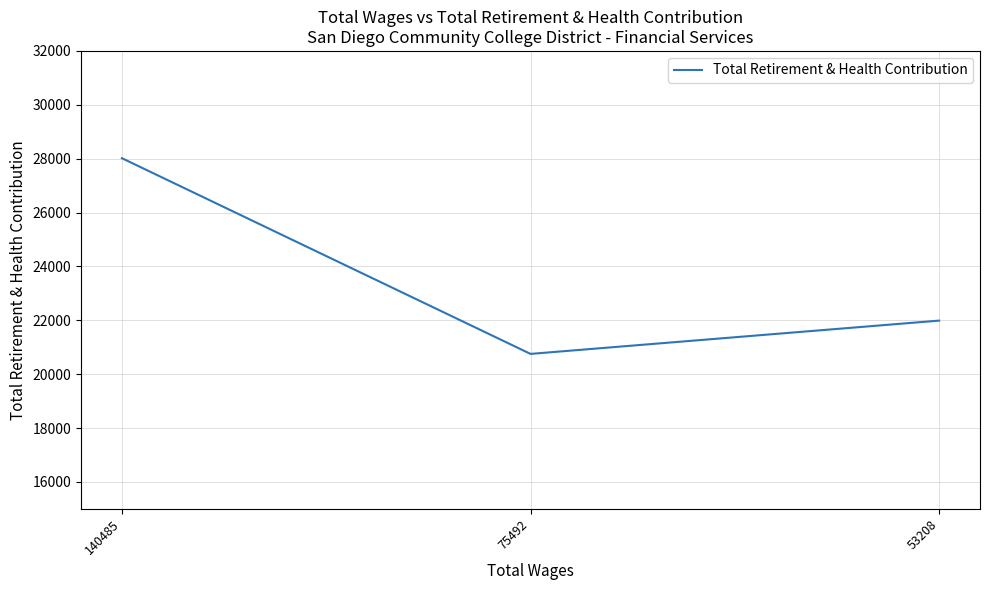

Reading right to left, extract all data points from this chart.

21988	20752	28018